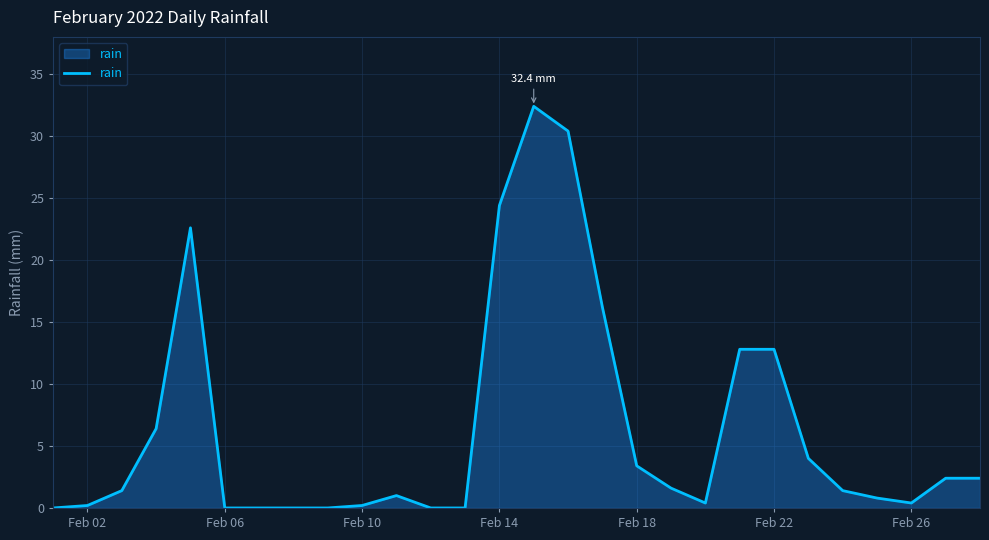

Does the chart display data point markers on the line(s)?

No